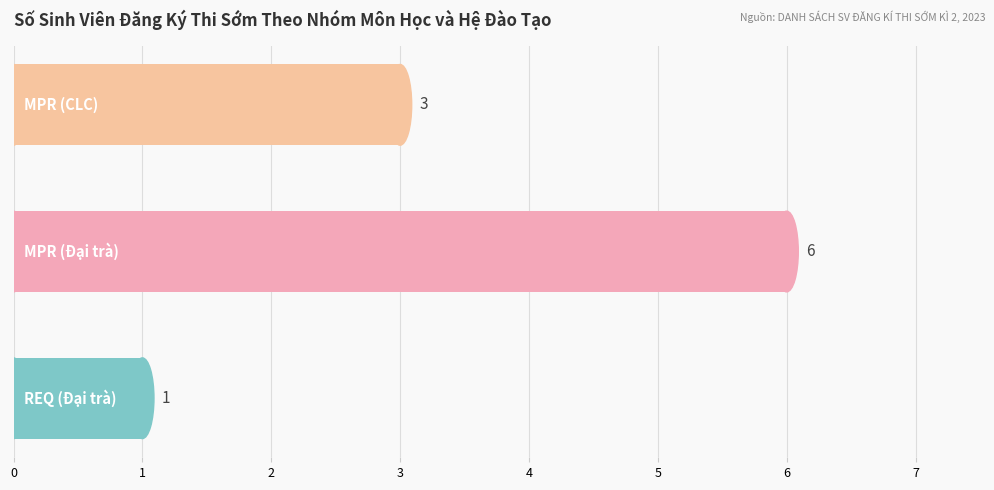

Count the values in the range 1 to 6.

3